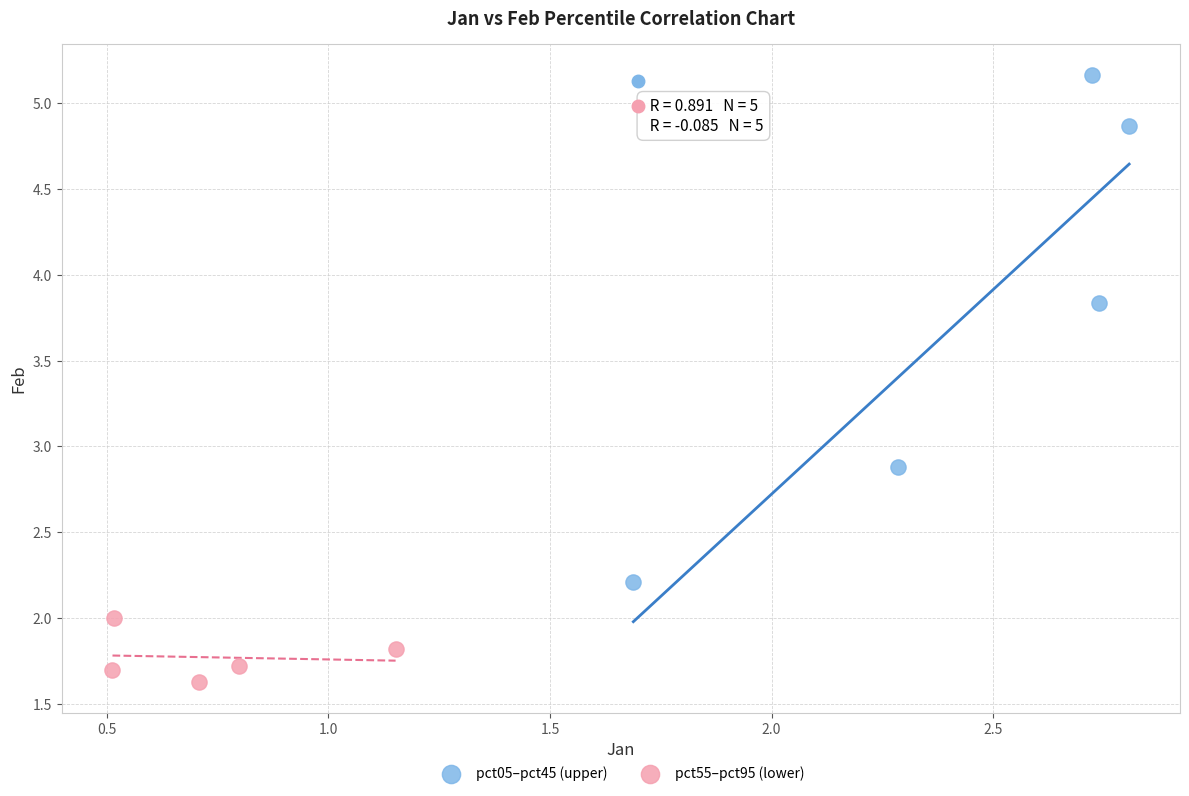

Which series contains the lowest Y value?

pct55–pct95 (lower)